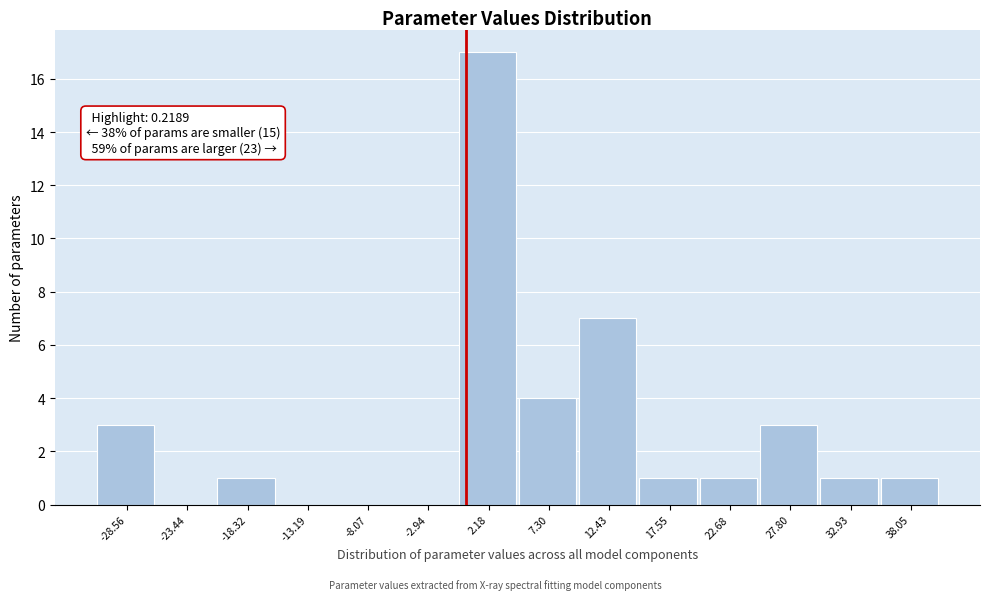

Over which range of the x-axis is the bar tallest?

0 to 5